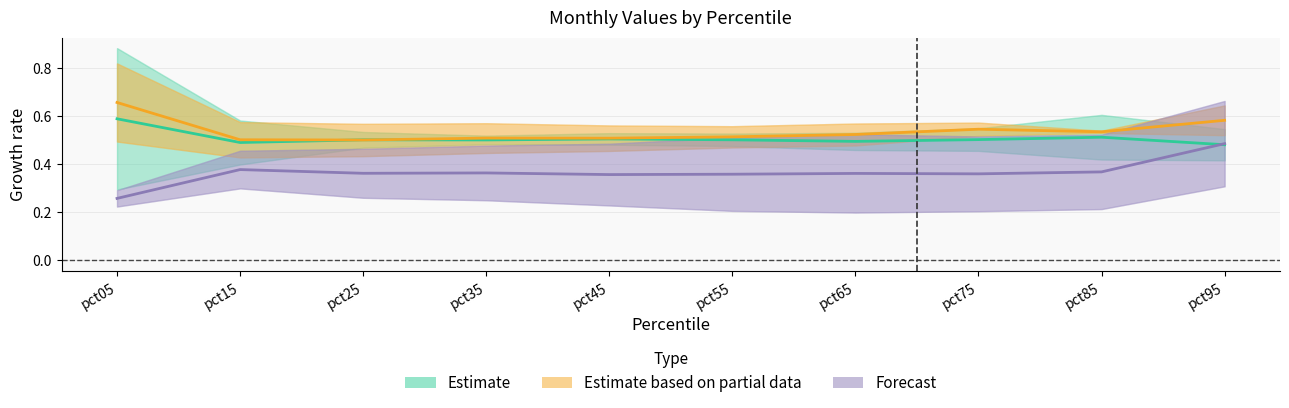

What are all the series names shown in the legend?

Estimate, Estimate based on partial data, Forecast